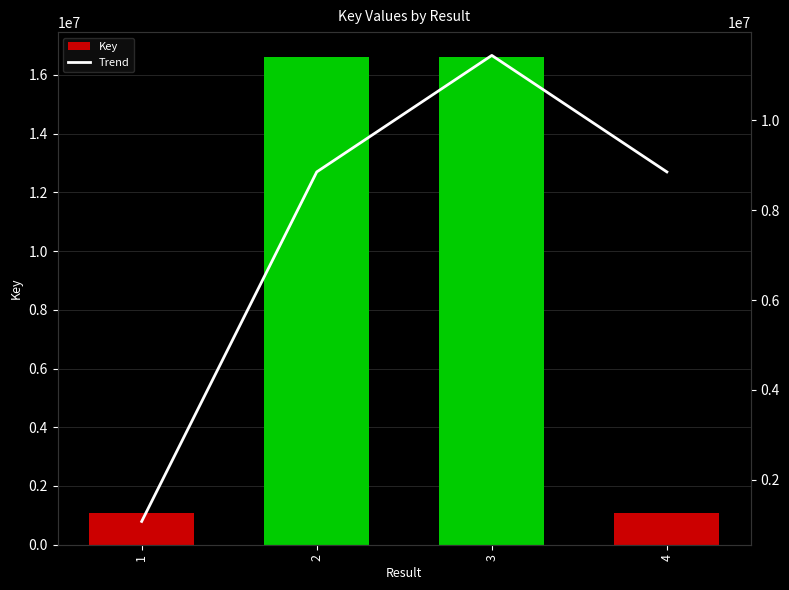

The Trend series shows 8851291.0 at 2. True or false?

True